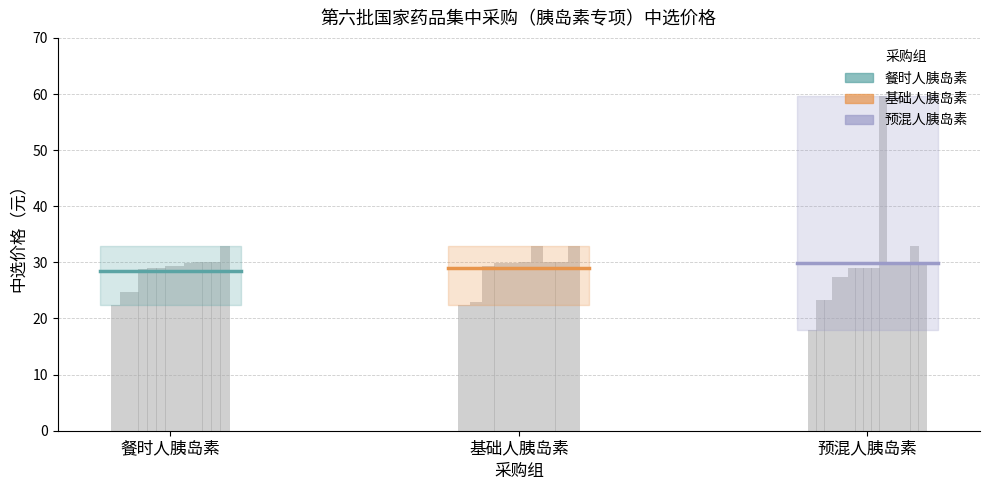

List the series in order of their peak value, highest first.

预混人胰岛素（均价）, 基础人胰岛素（均价）, 餐时人胰岛素（均价）